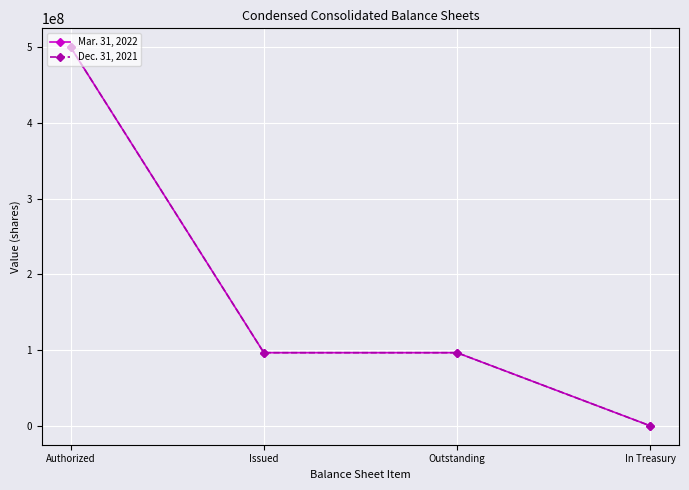

Which label corresponds to the largest value in the chart?

Authorized